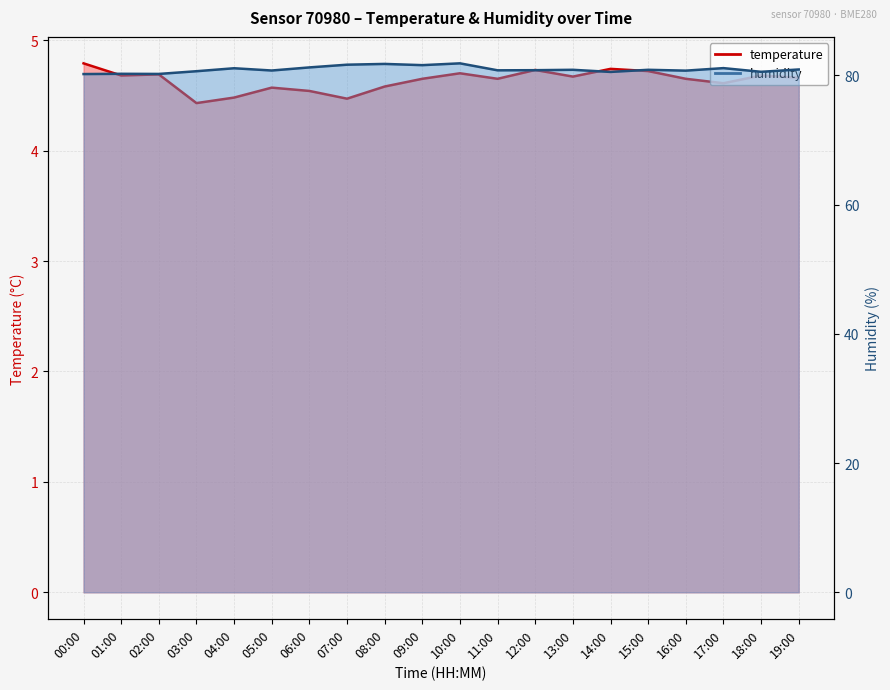

Which series has the widest spread of values?

humidity